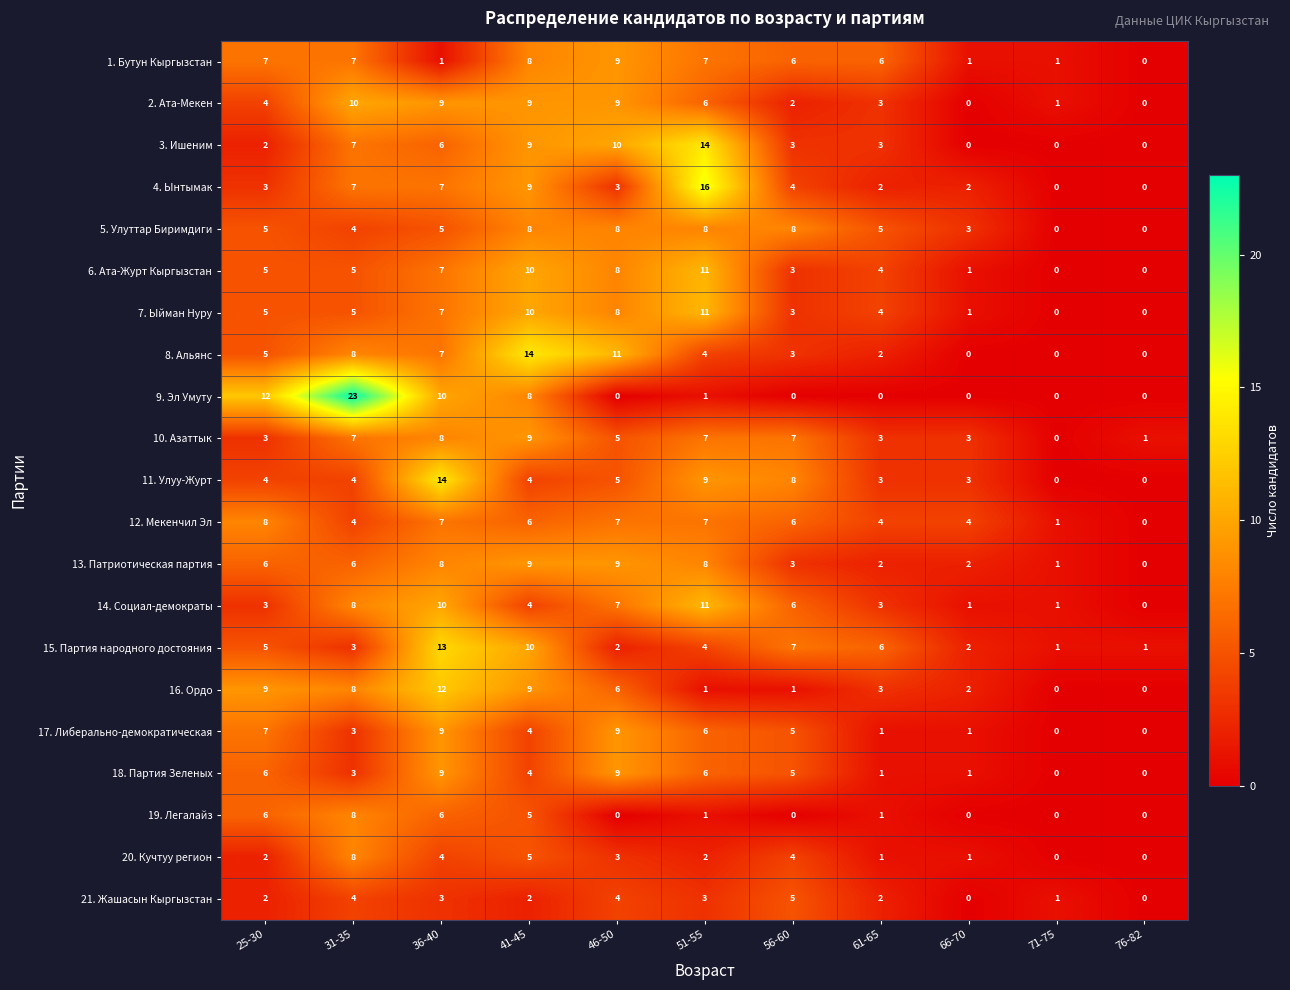

Which series has the largest range (max minus min)?

9. Эл Умуту